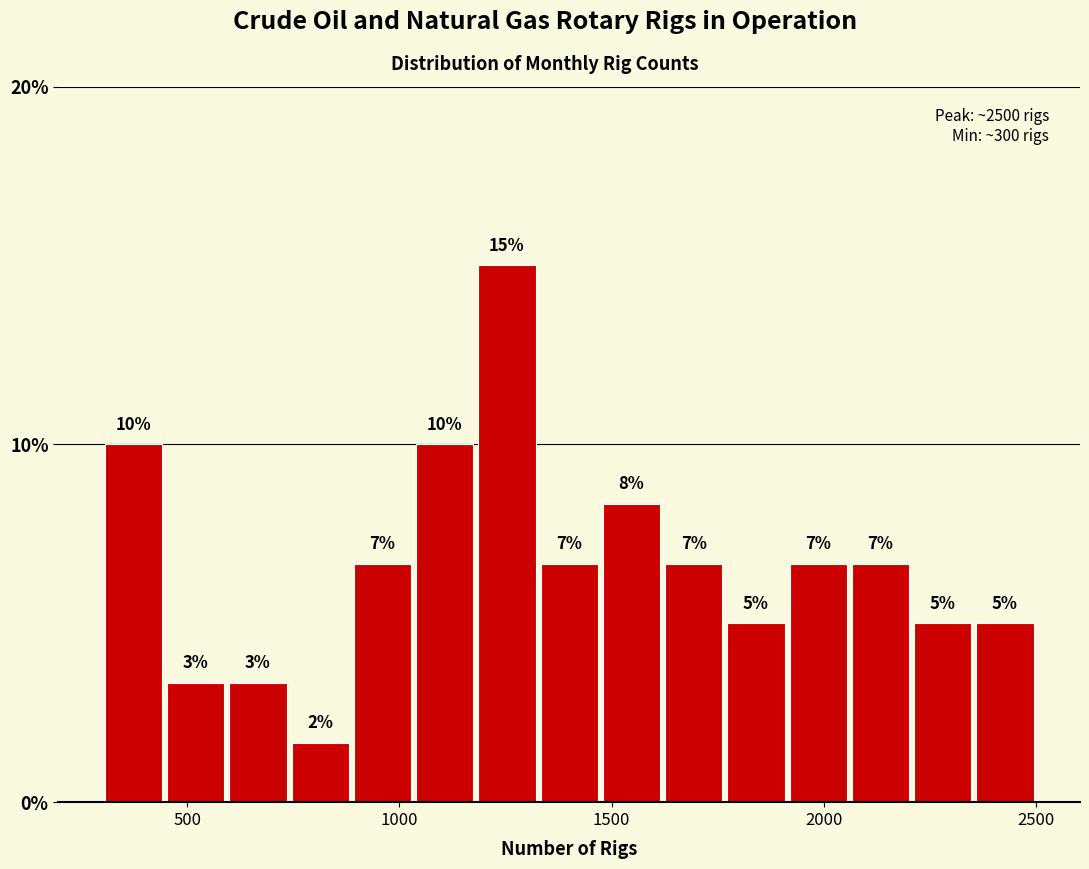

Read against the x-axis, roughly where is the centre of the tallest bar?

1250